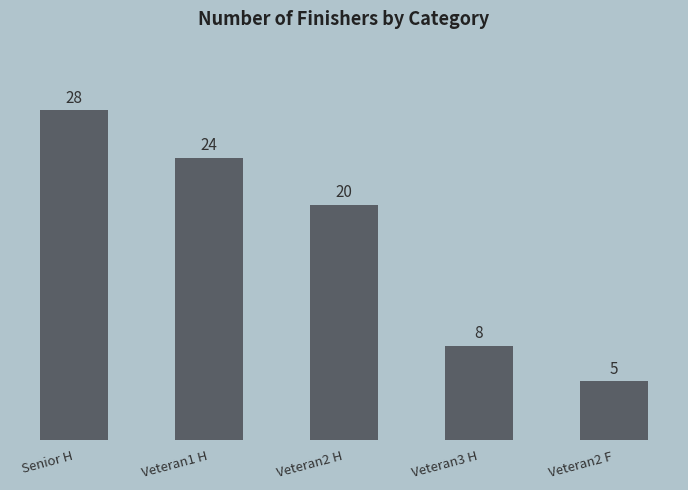

The chart shows a value of 5 at Veteran2 F. True or false?

True